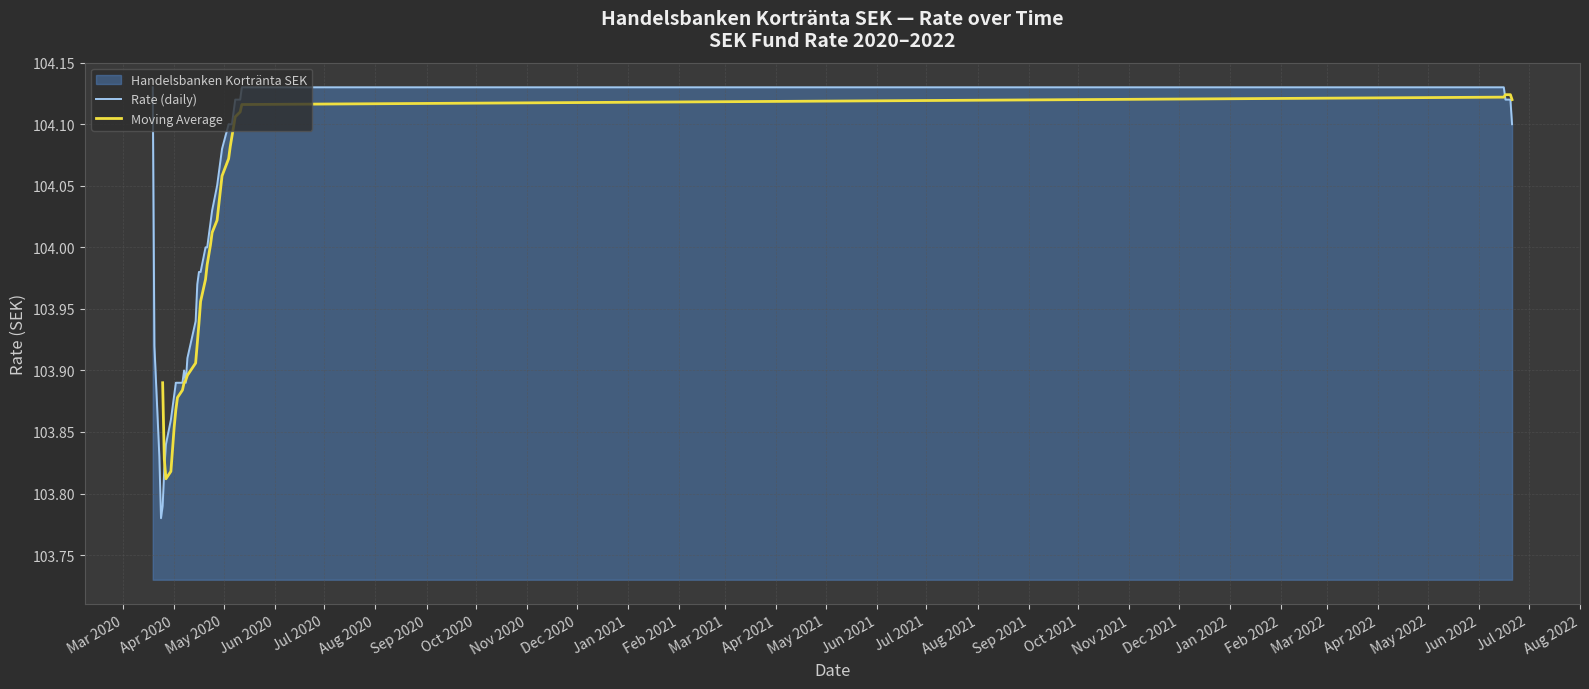

Does the chart have visible grid lines?

Yes